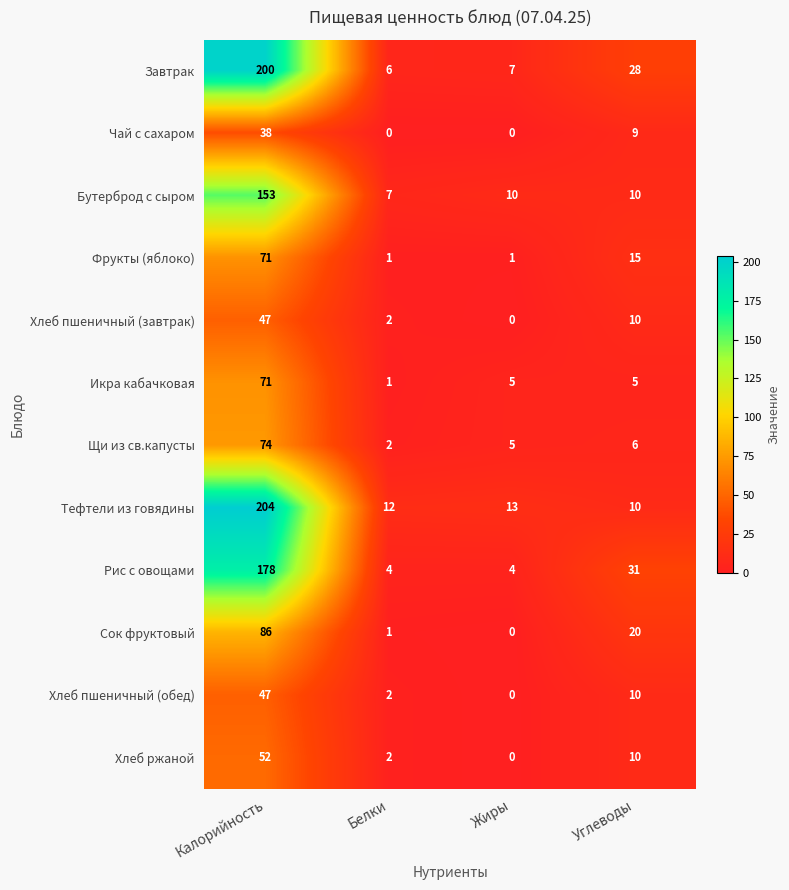

Which label corresponds to the largest value in the chart?

Калорийность